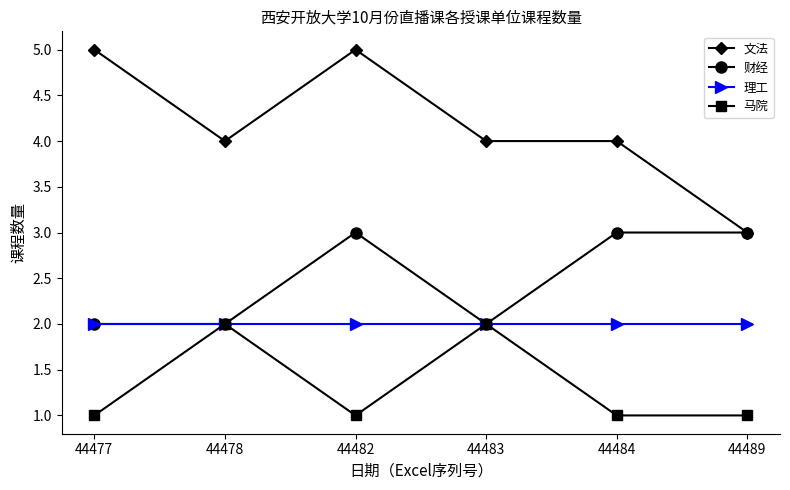

Reading left to right, transcribe all the data shown in this chart.

文法: 5	4	5	4	4	3
财经: 2	2	3	2	3	3
理工: 2	2	2	2	2	2
马院: 1	2	1	2	1	1